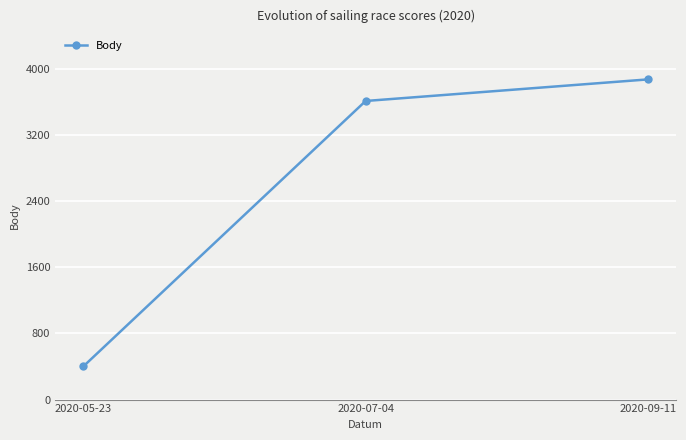

What is the ratio of the value at 2020-07-04 to the value at 2020-05-23?

9.0